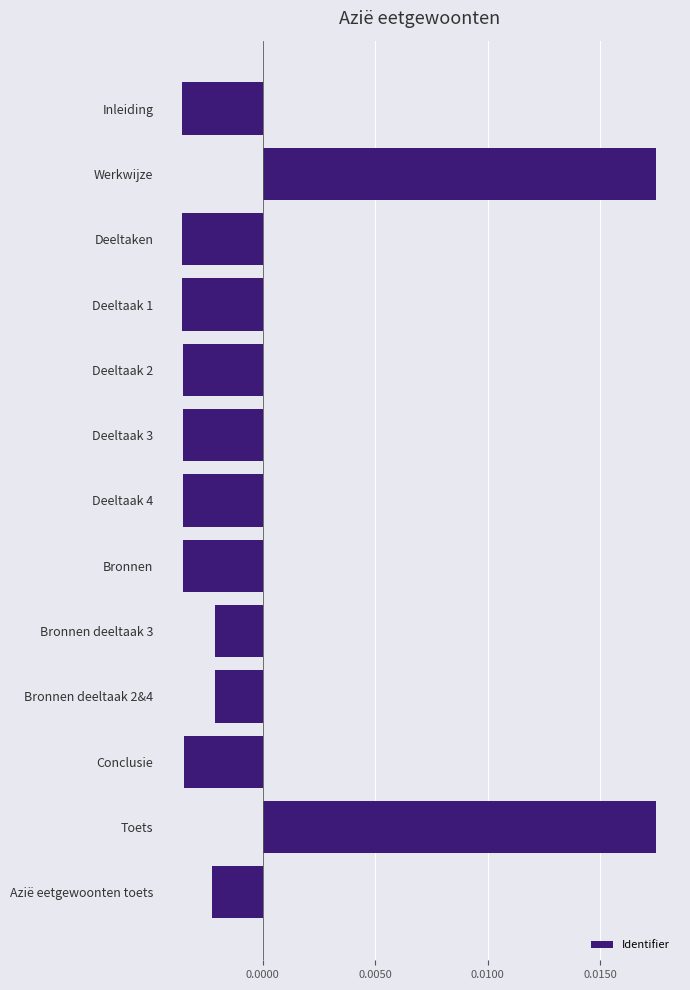

Does the chart contain any negative values?

Yes